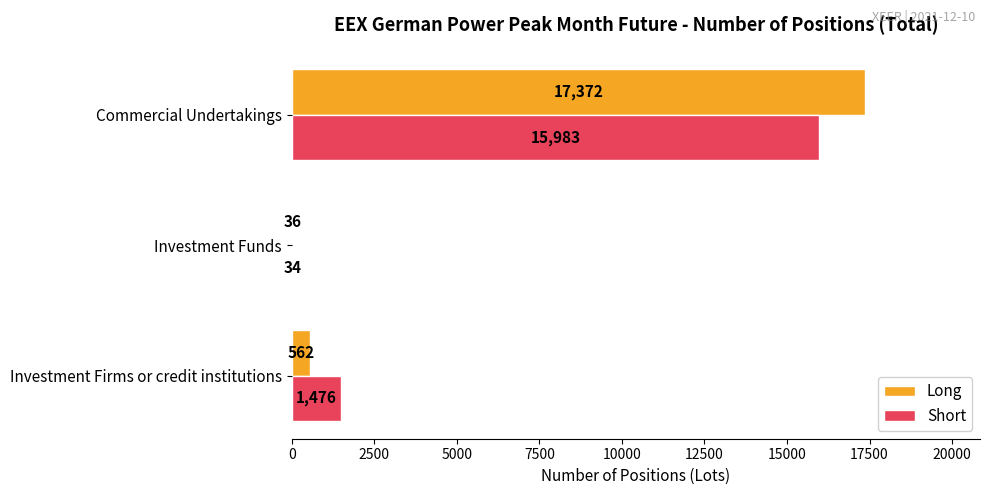

Between Investment Firms or credit institutions and Investment Funds, which series saw the biggest shift?

Short